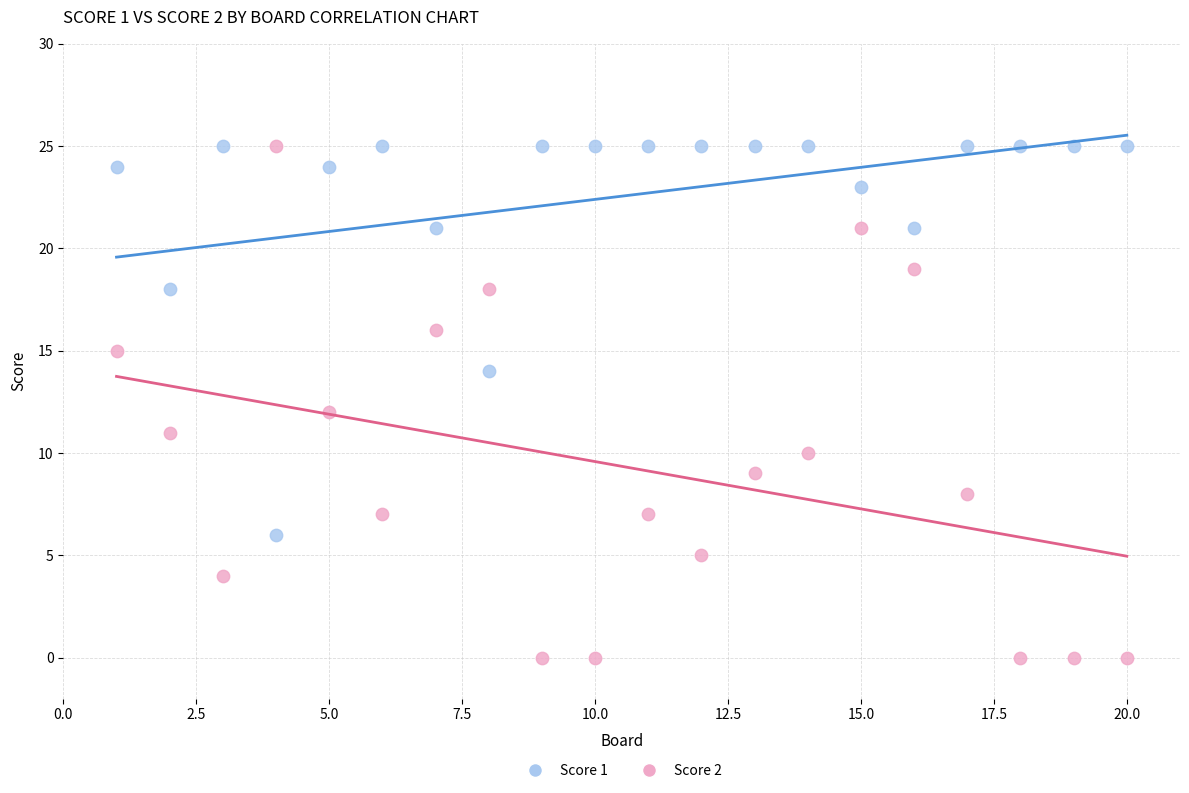

Which series has the largest Y range (max minus min)?

Score 2